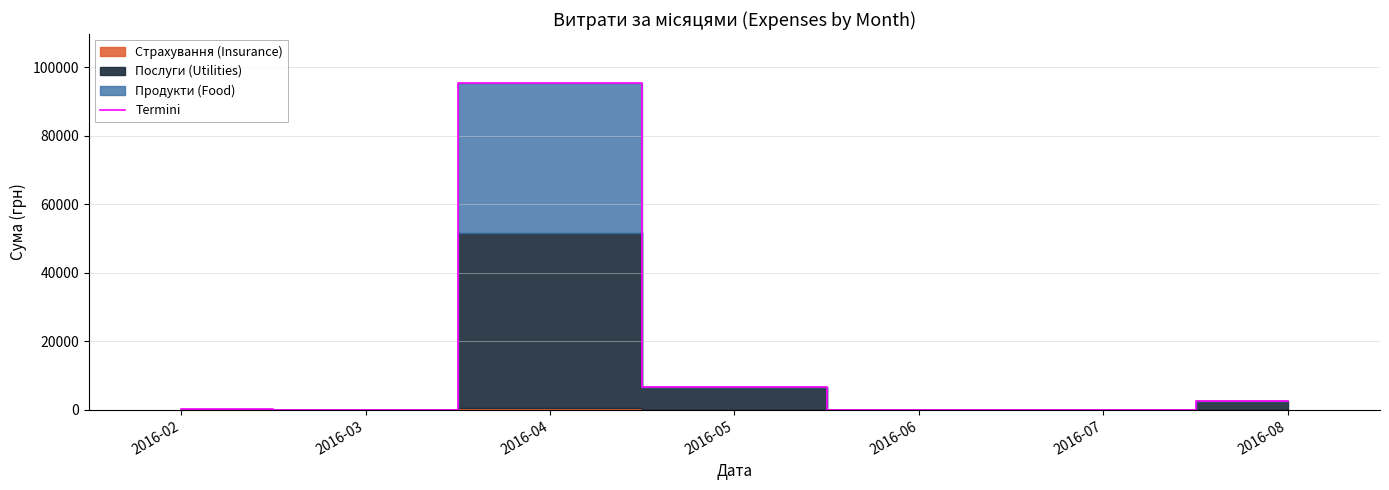

Is it true that the value at 2016-03 is 0.0?

True